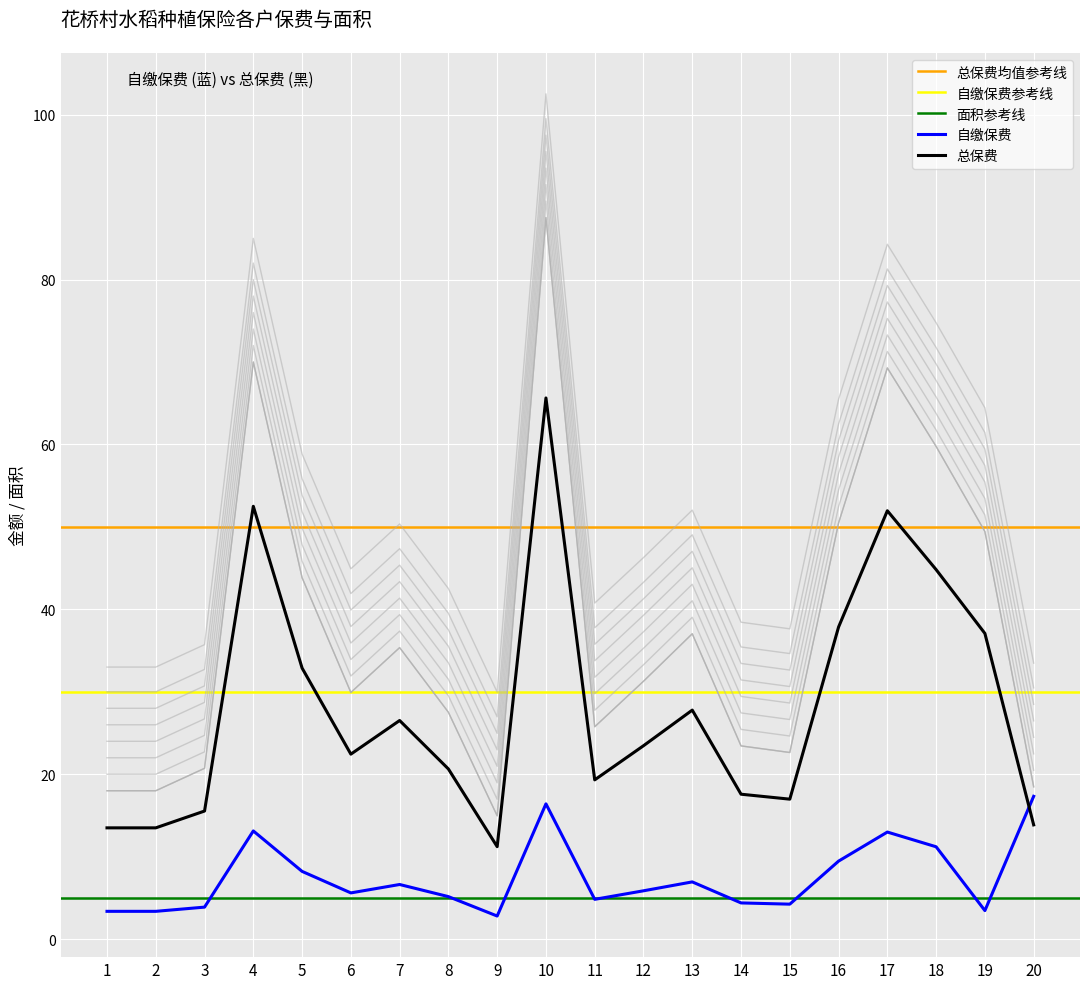

The 总保费 series shows 17.1 at 13. True or false?

False